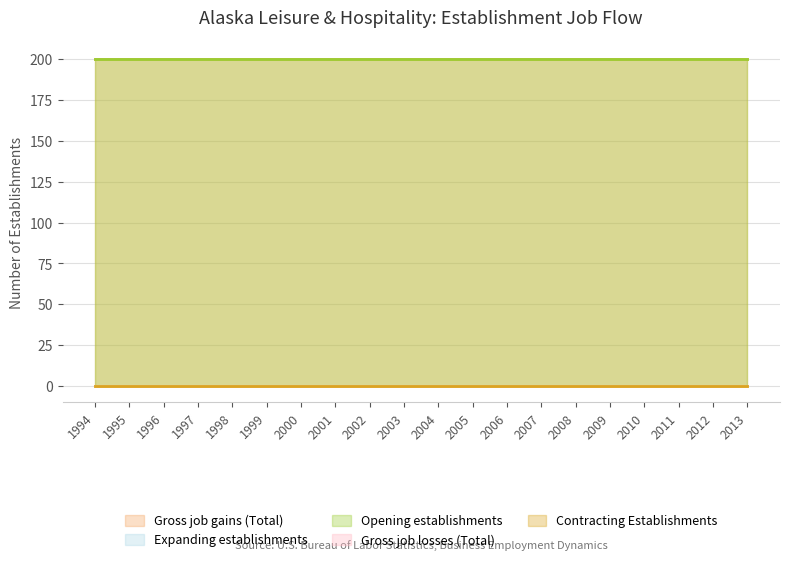

True or false: Expanding establishments and Gross job gains (Total) intersect in this chart.

False